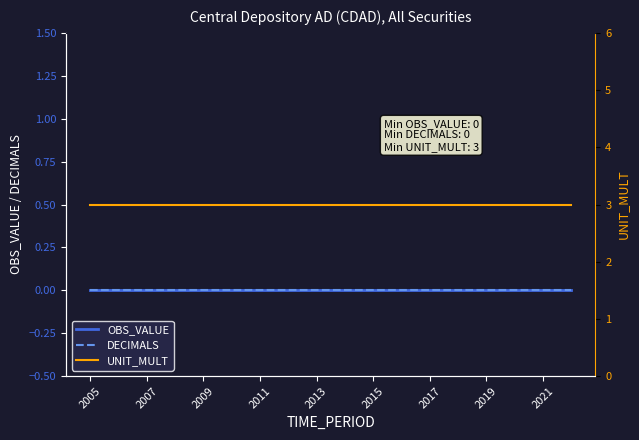

What is the total value across all series at 9?

3